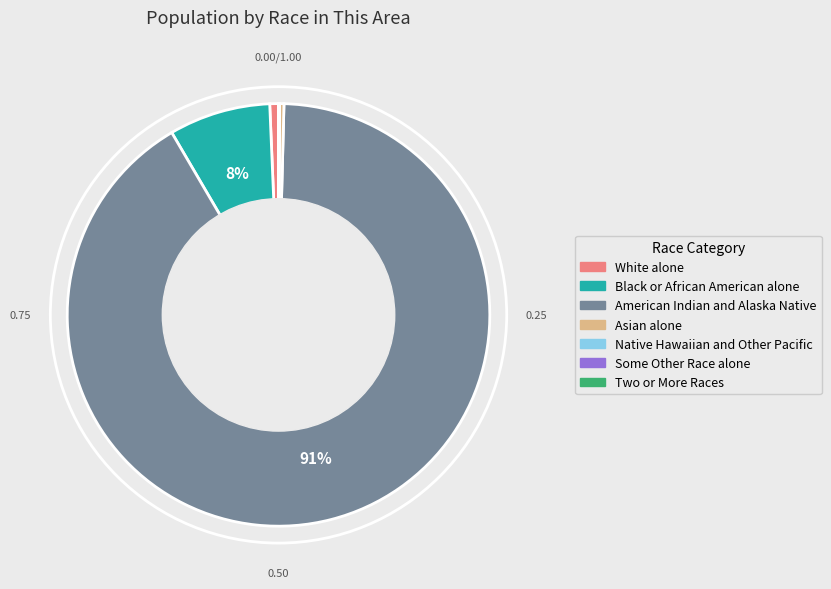

Which category has the biggest portion of the pie?

American Indian and Alaska Native